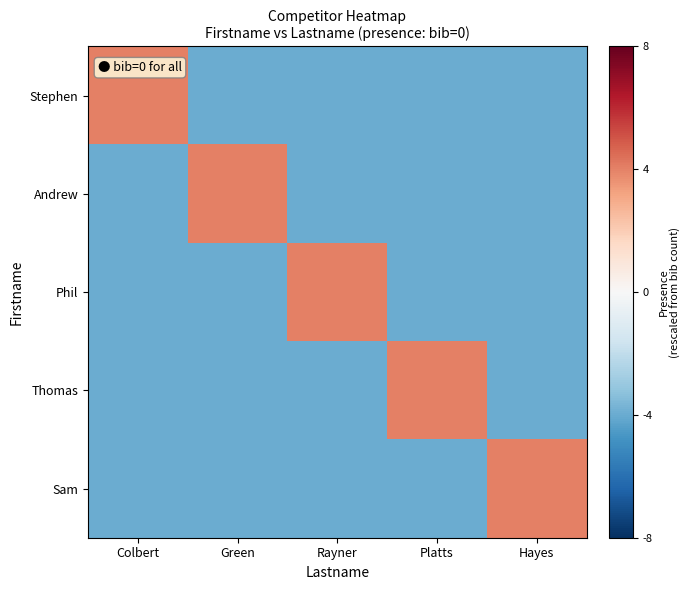

Count the number of data series in this chart.

5